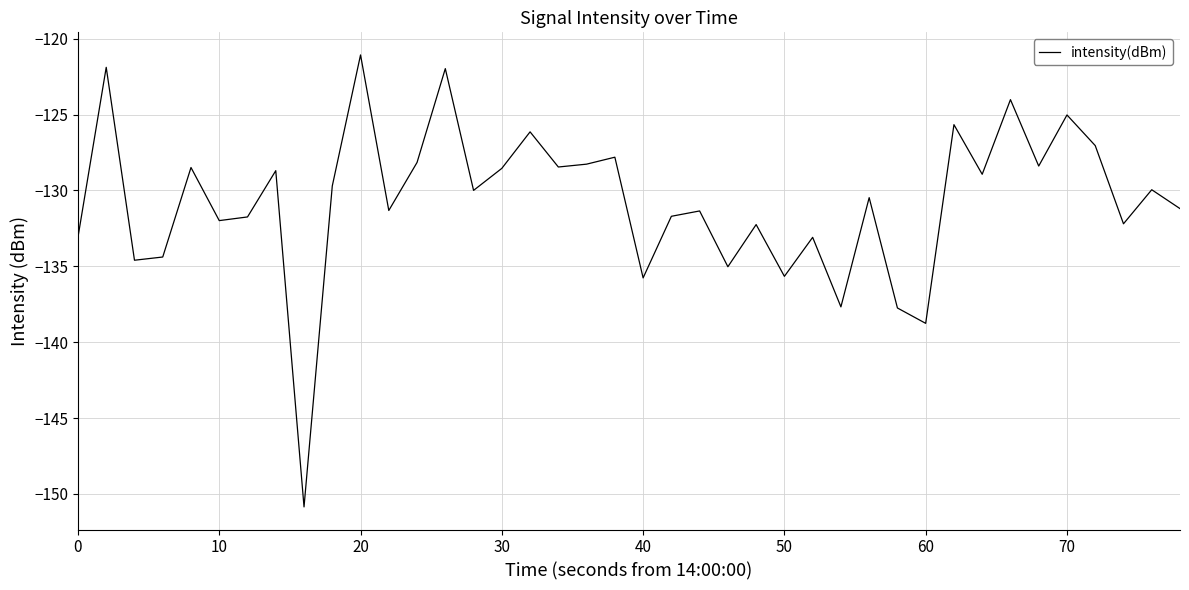

What is the maximum value shown in the chart?

-121.1